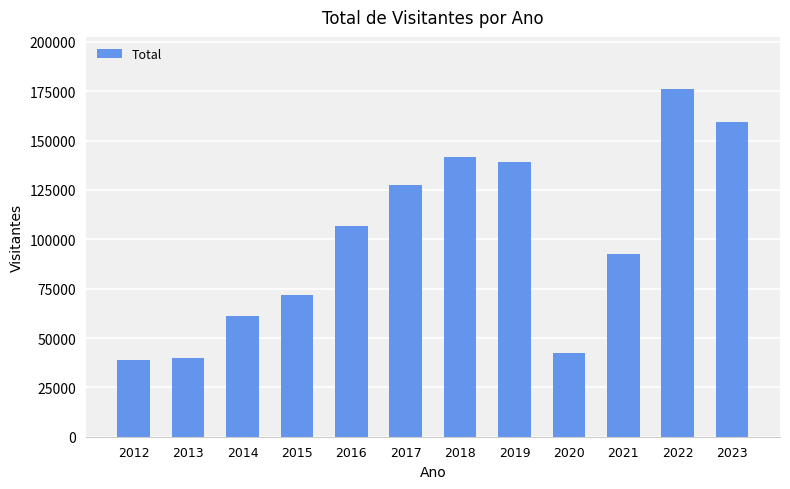

What is the smallest value displayed?

39070